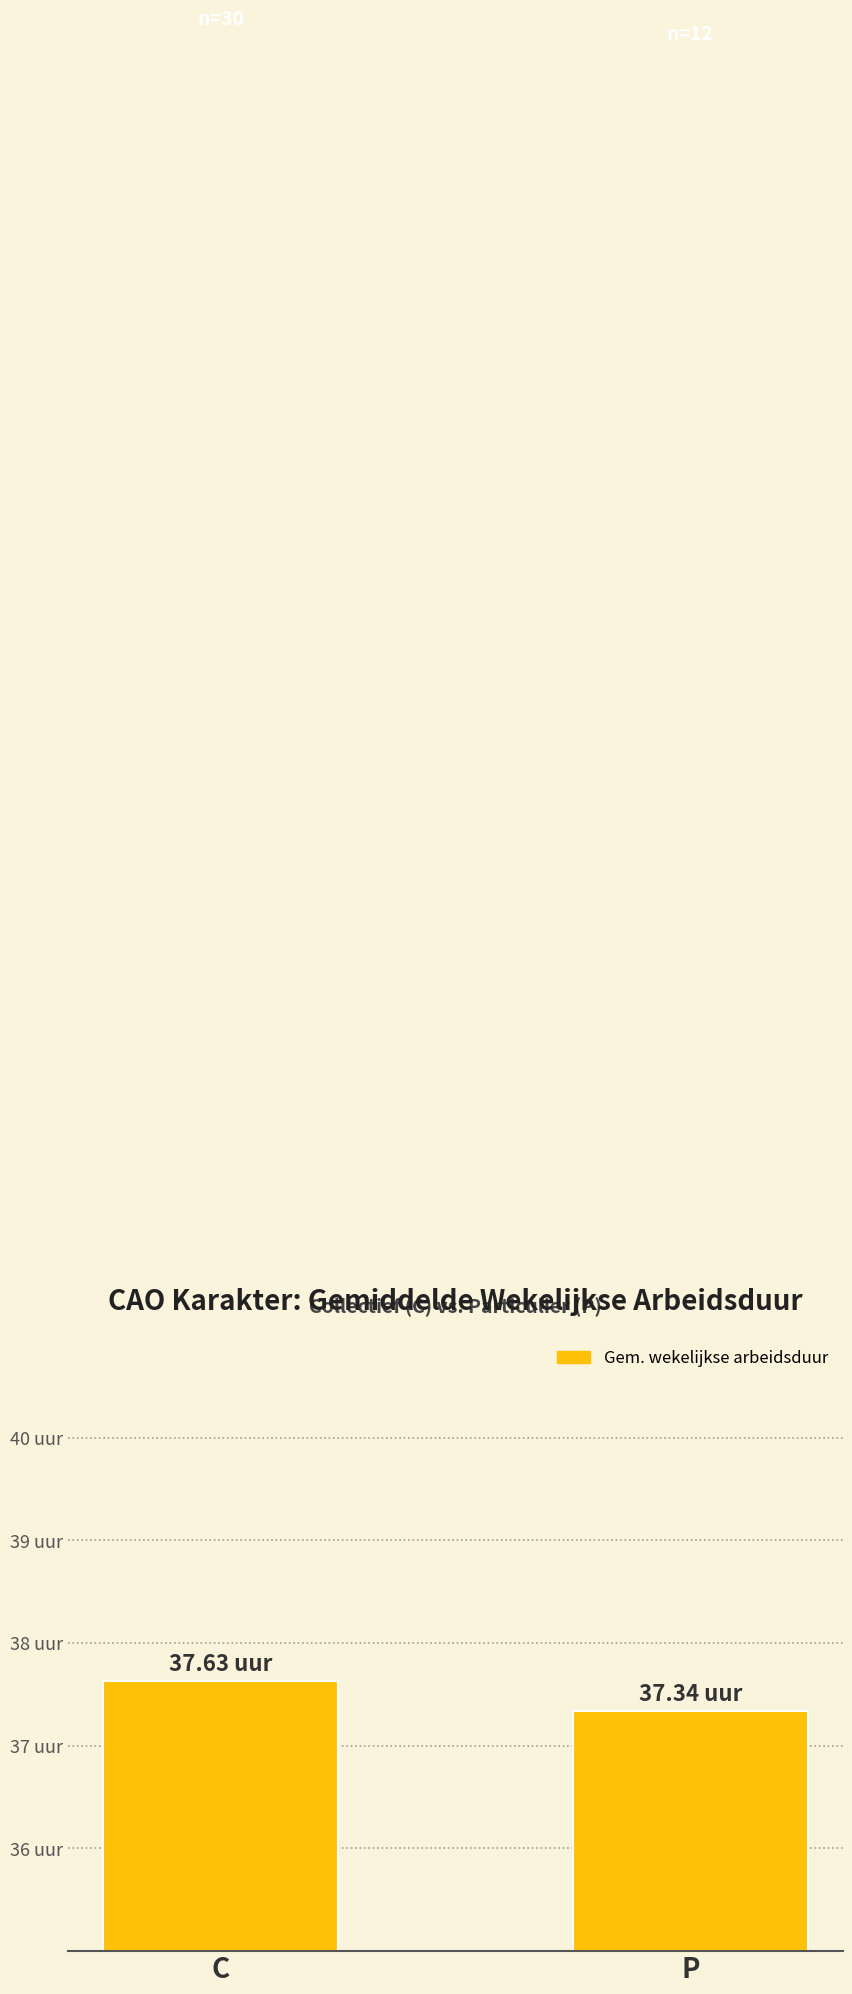

What is the average value?

37.5